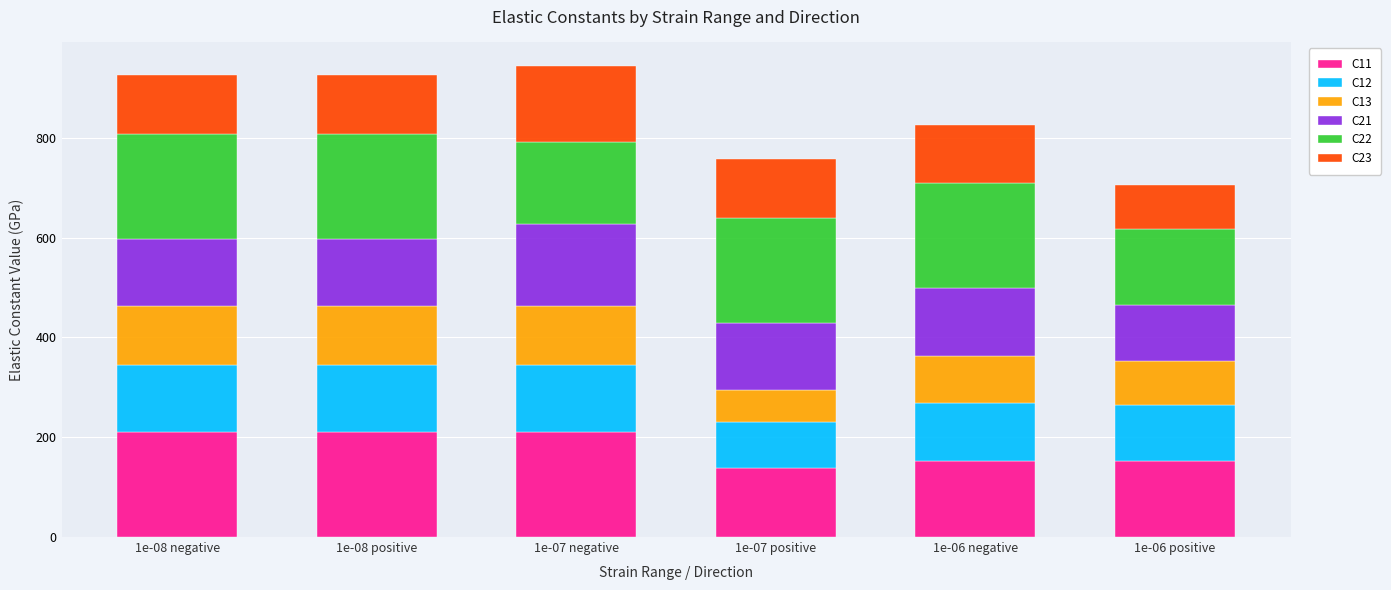

Are the bars horizontal?

No